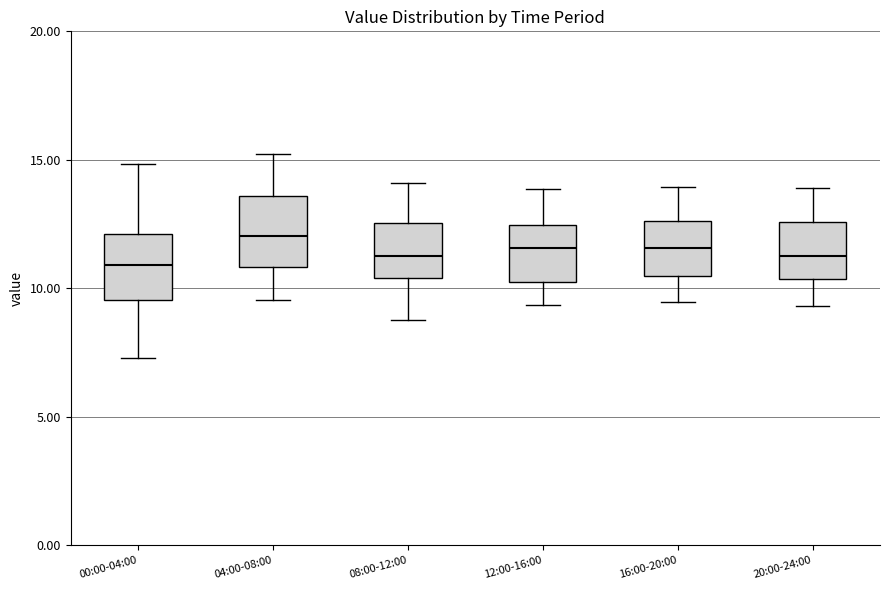

Where does the lower whisker of the box for 12:00-16:00 end on the y-axis? The values are not printed on the chart, so give them approximately, as read against the axis.

9.5